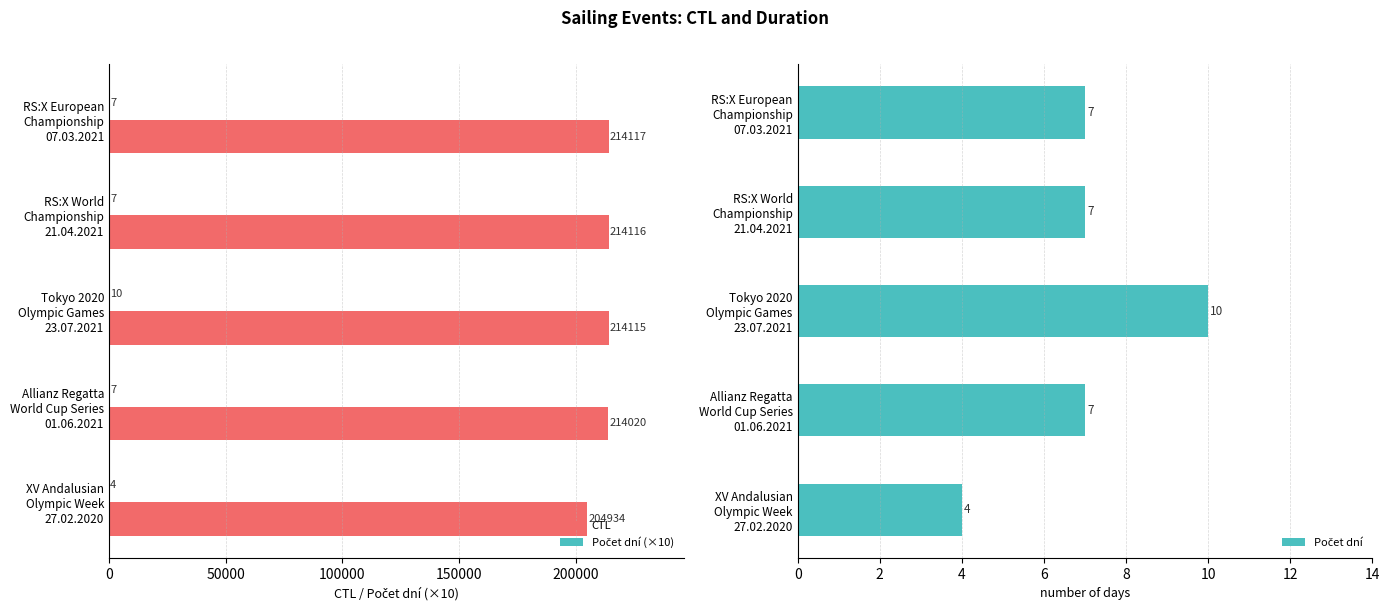

What is the lowest value of the Počet dní series?

4